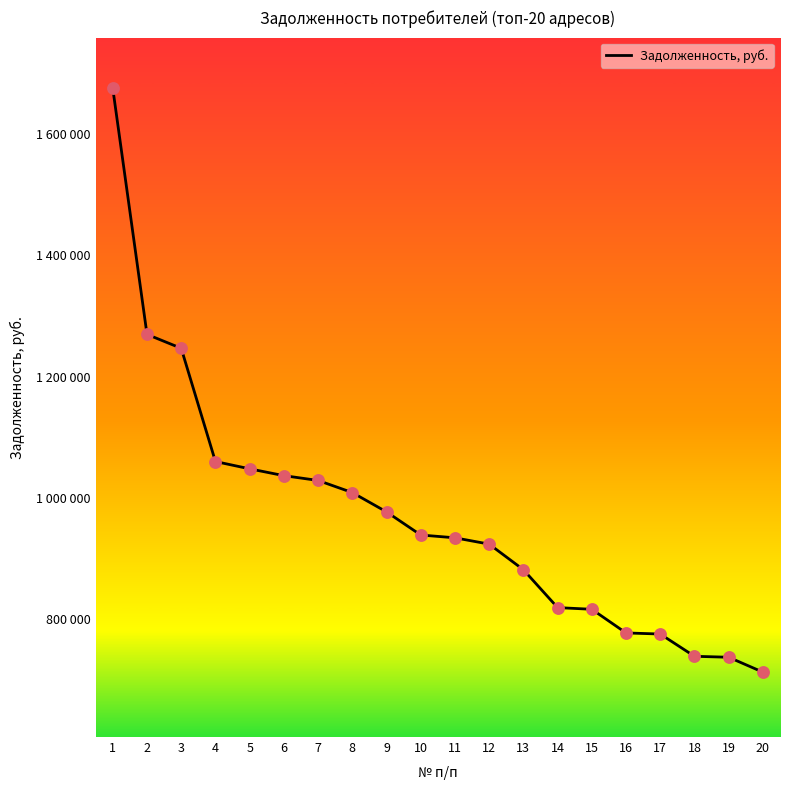

What is the change in value from 2 to 14?

-450364.3